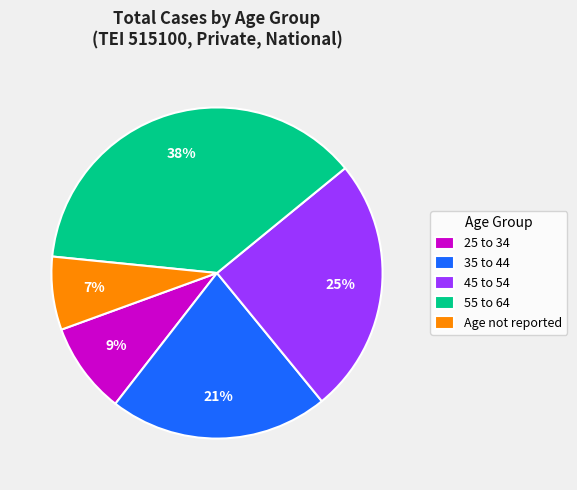

To the nearest percent, what is the difference between the 25 to 34 and 35 to 44 slice percentages?

12%